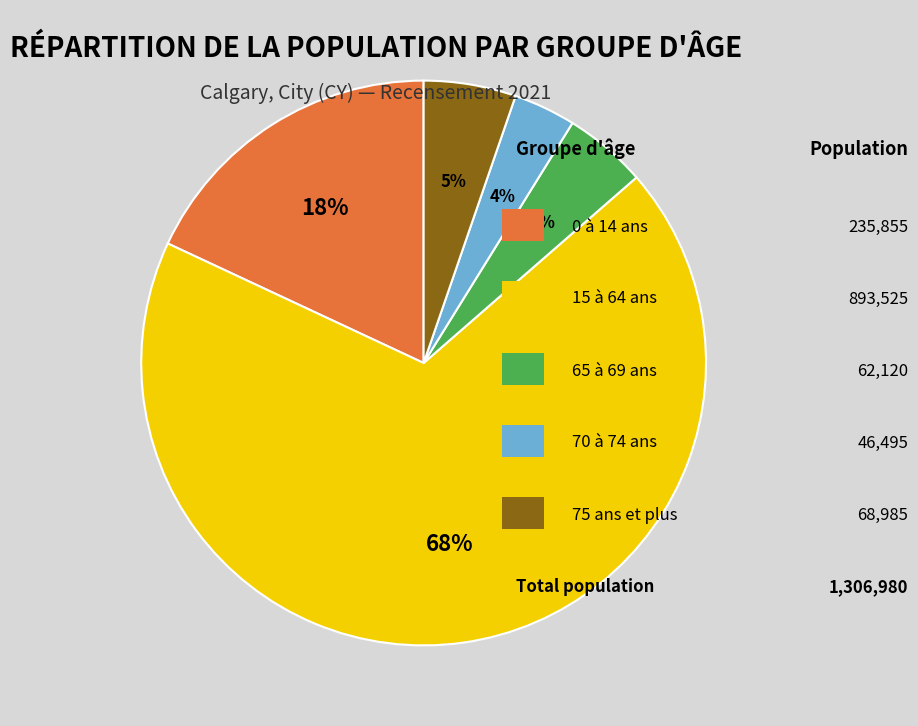

To the nearest percent, what is the average slice percentage?

20%